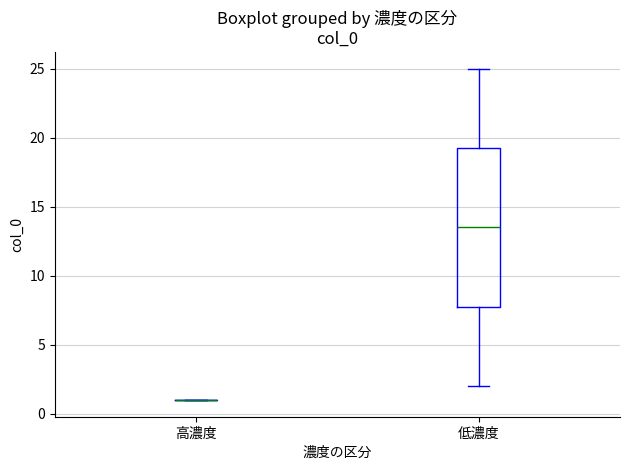

Comparing the boxes themselves (not the whiskers), which one is the tallest?

低濃度